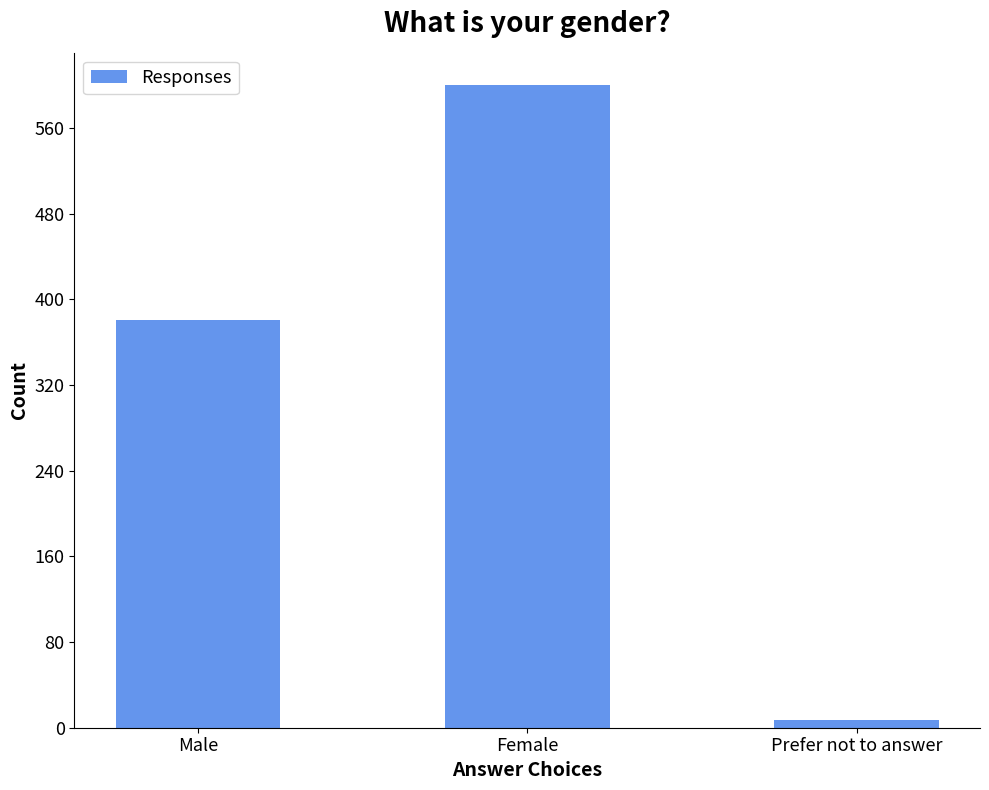

Rank the categories by value from lowest to highest.

Prefer not to answer, Male, Female